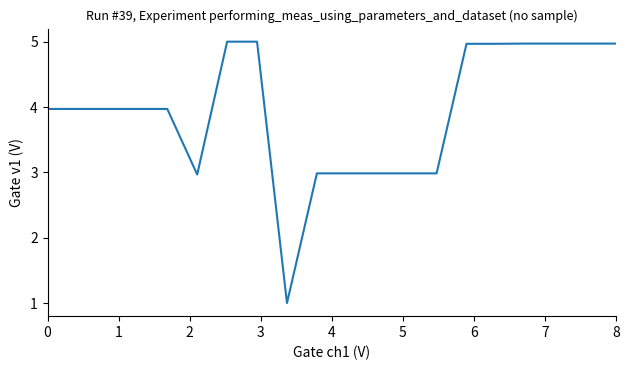

What is the maximum value shown in the chart?

5.0